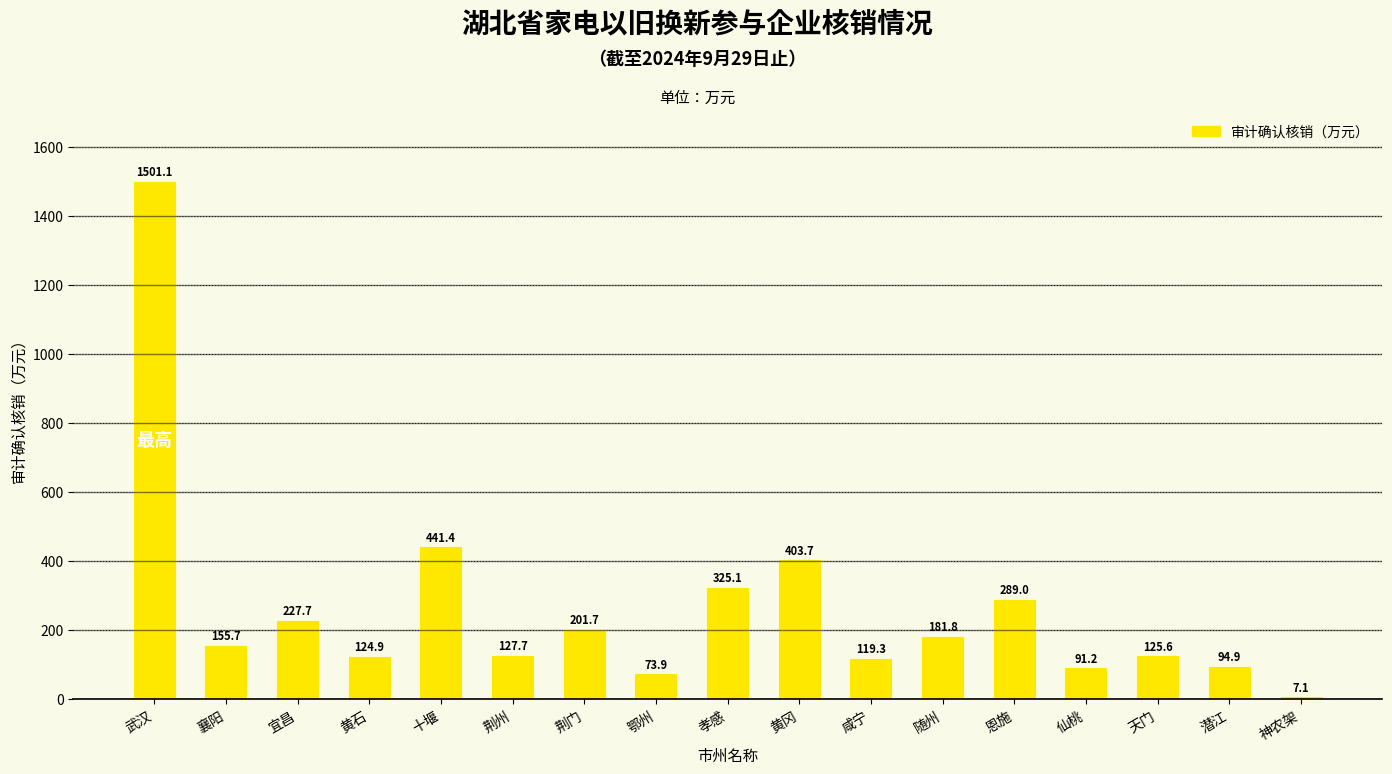

List the labels in order of value, largest first.

武汉, 十堰, 黄冈, 孝感, 恩施, 宜昌, 荆门, 随州, 襄阳, 荆州, 天门, 黄石, 咸宁, 潜江, 仙桃, 鄂州, 神农架